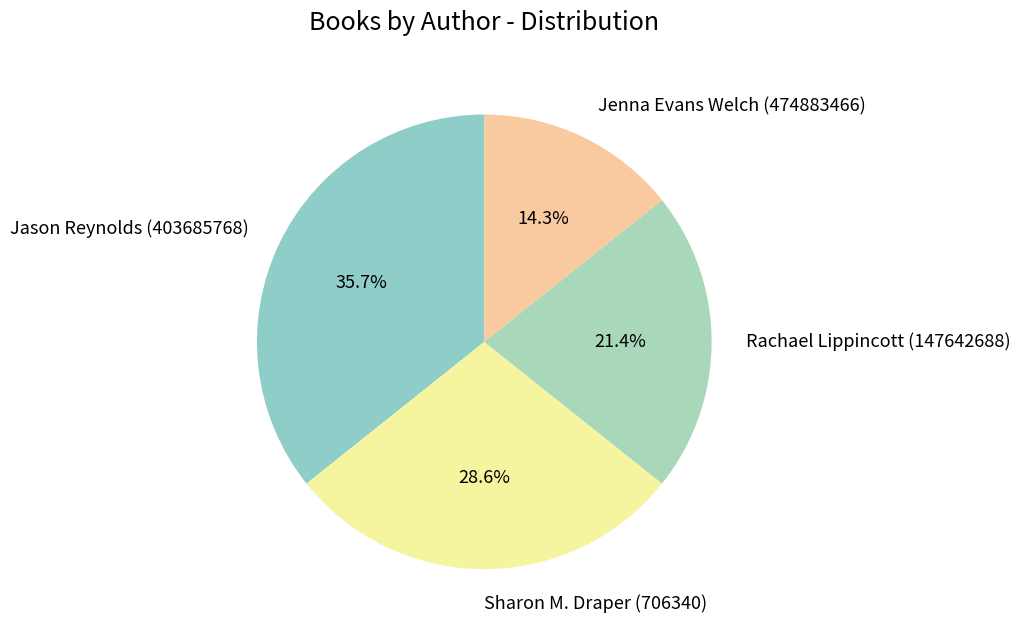

What is the total percentage of Sharon M. Draper (706340) and Rachael Lippincott (147642688)?

50.0%